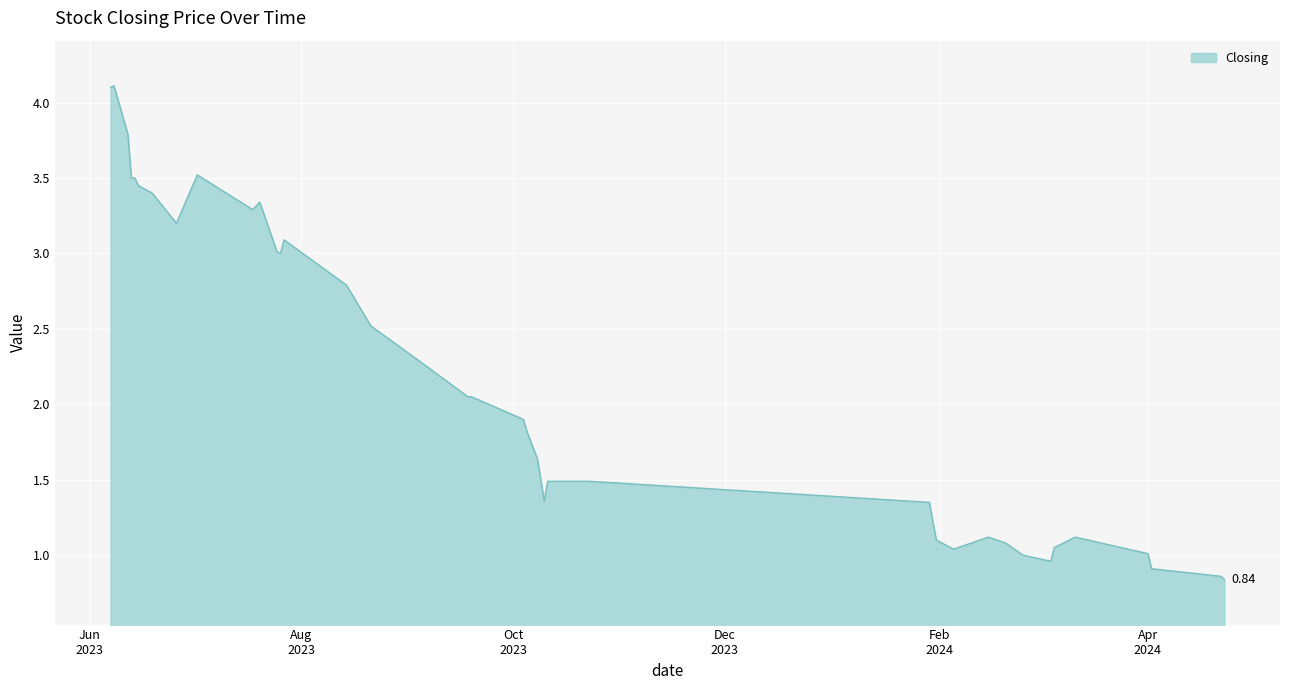

Is this an area chart (filled region under the line)?

Yes